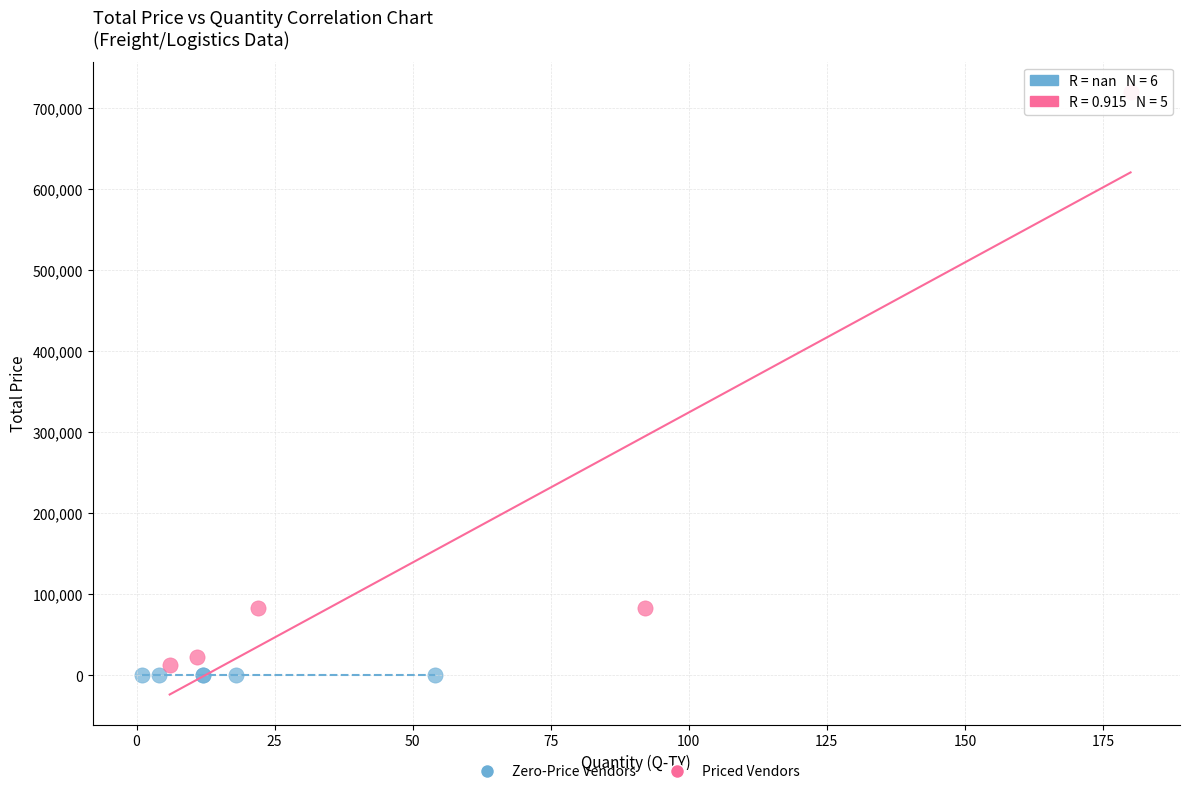

Which series contains the highest Y value?

Priced Vendors